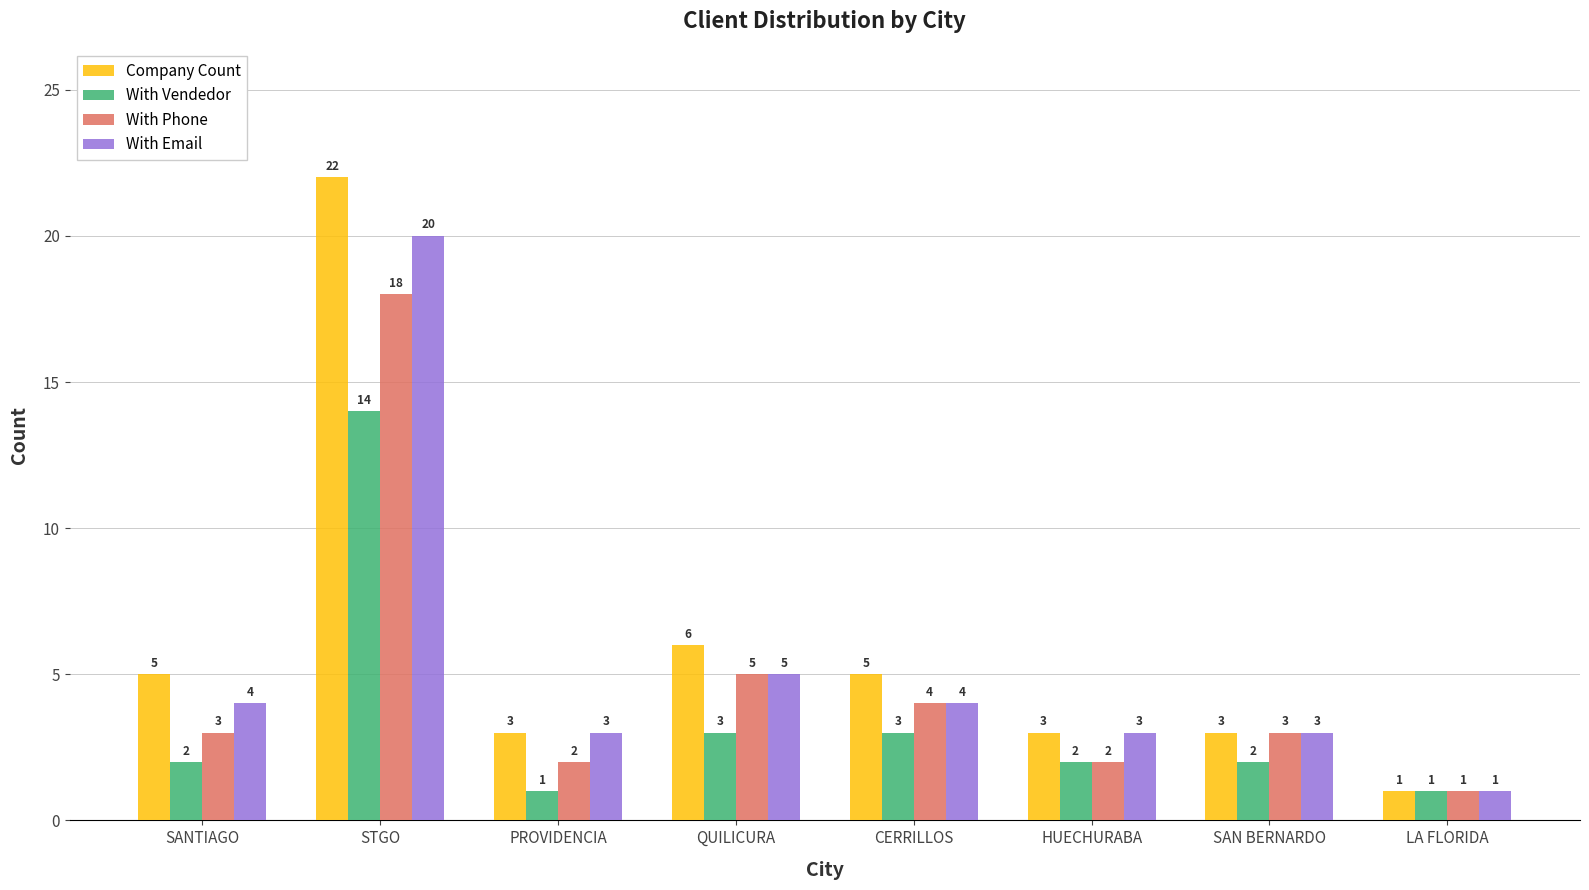

Rank the series by their average value, from highest to lowest.

Company Count, With Email, With Phone, With Vendedor